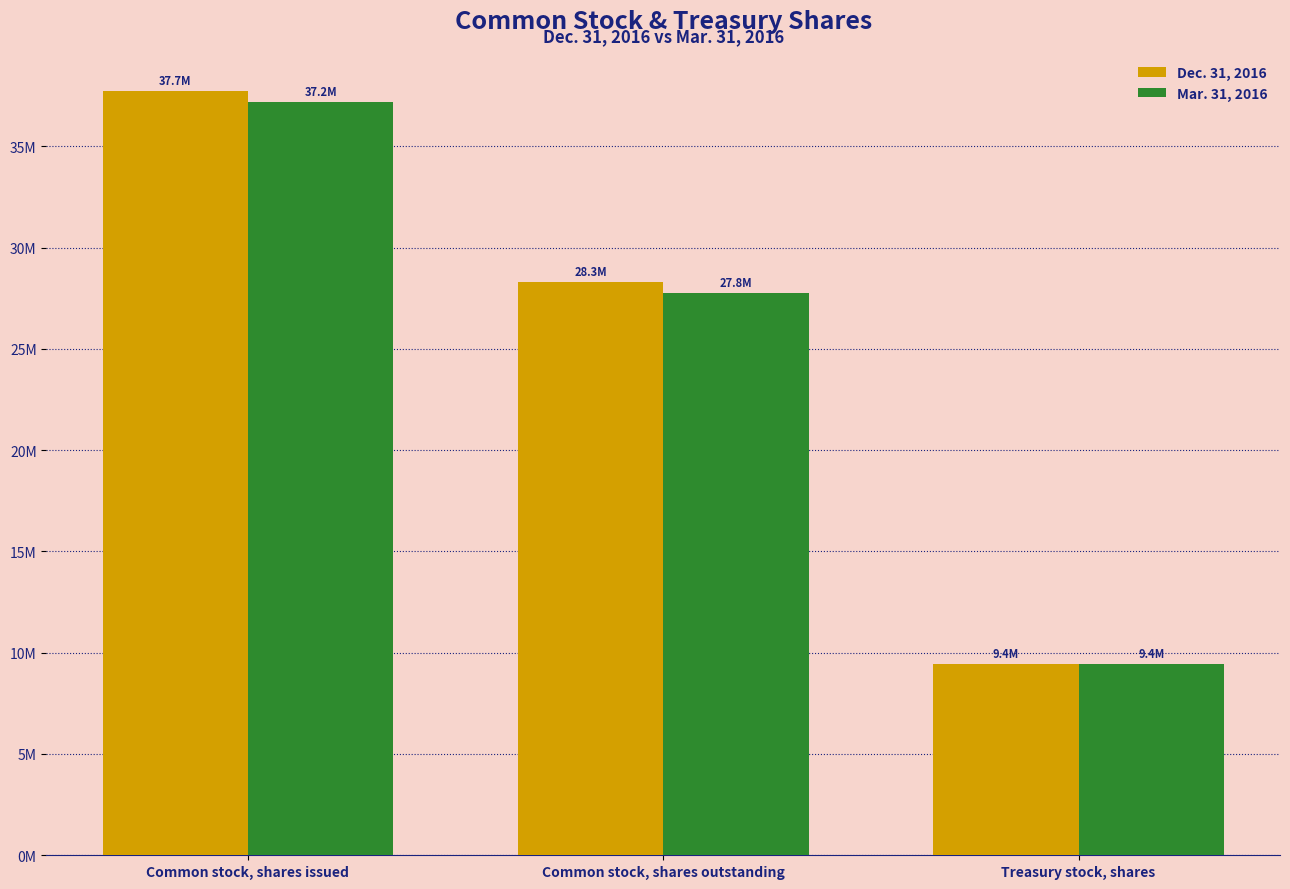

What are all the series names shown in the legend?

Dec. 31, 2016, Mar. 31, 2016